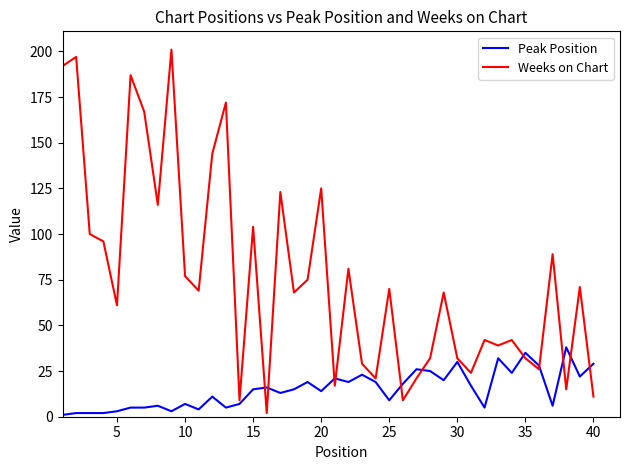

Which series has the widest spread of values?

Weeks on Chart